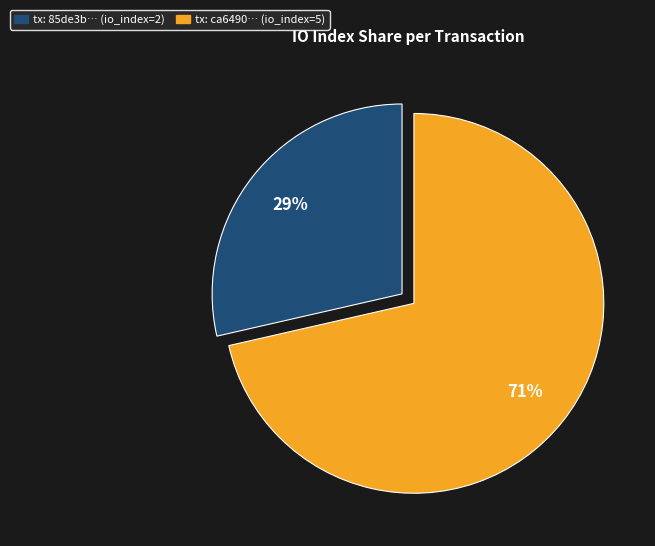

Is there a majority slice in this chart?

Yes